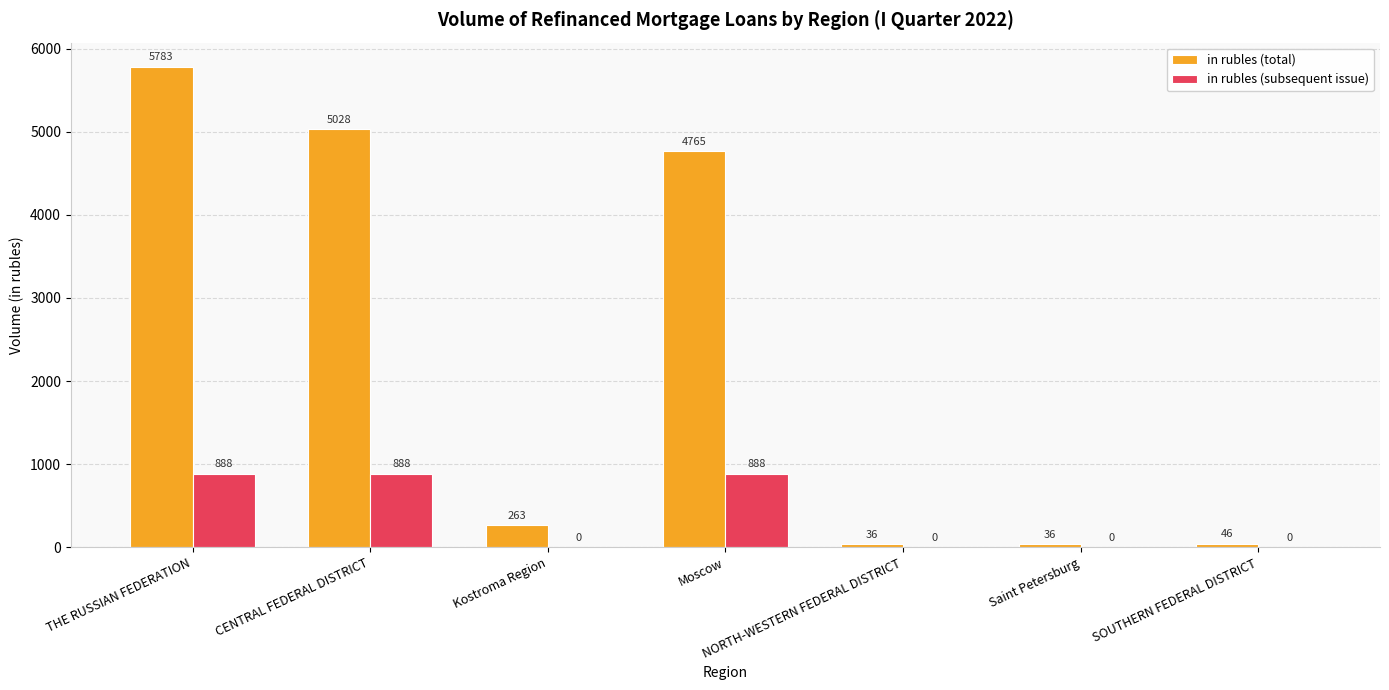

Which series changed the most between Kostroma Region and Moscow?

in rubles (total)